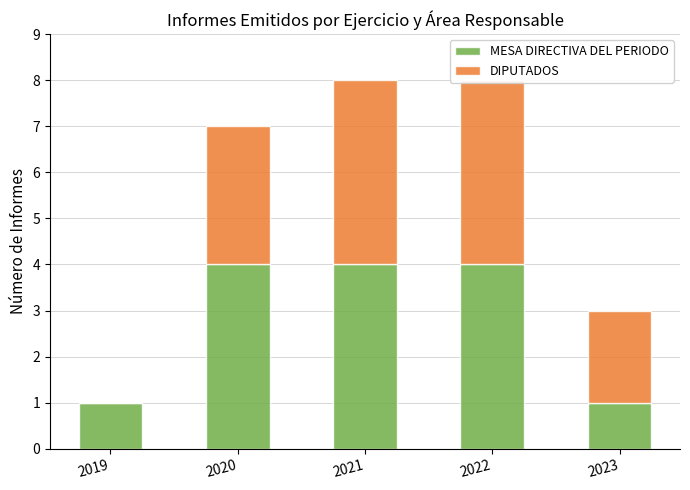

What is the difference between the maximum and minimum values in the MESA DIRECTIVA DEL PERIODO series?

3